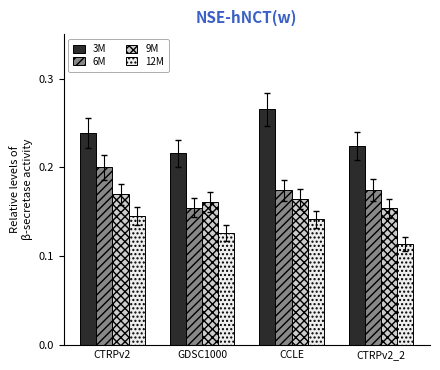

How many bars are there in each group?

4